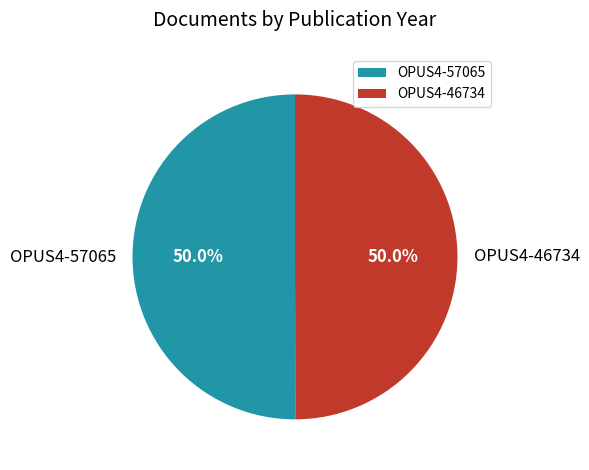

Approximately how many times larger is the value at OPUS4-57065 compared to OPUS4-46734?

1.0